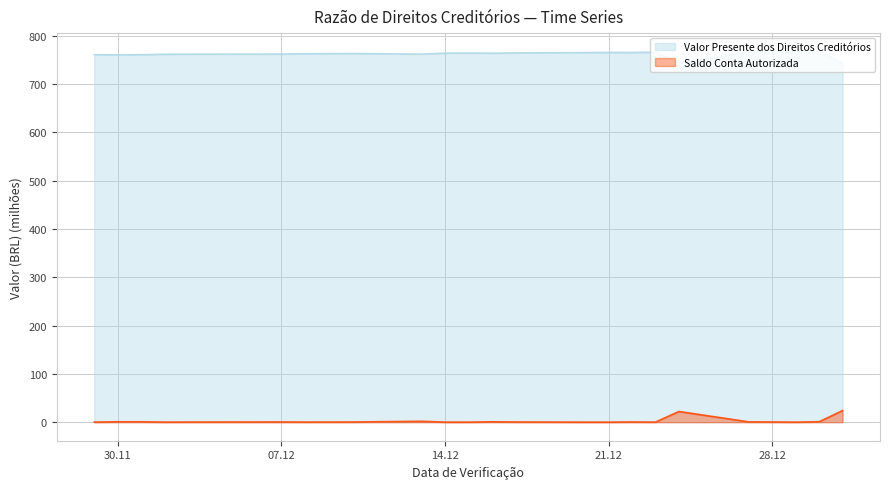

At which category does Valor Presente dos Direitos Creditórios reach its first local peak?

2021-12-10